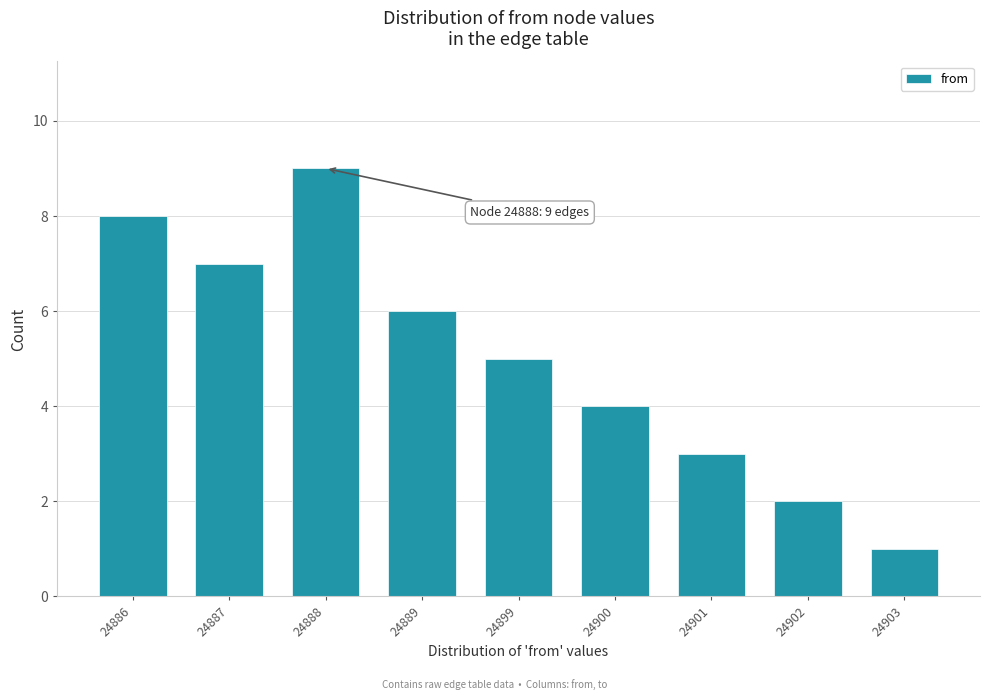

Reading left to right, extract all data points from this chart.

24886=8	24887=7	24888=9	24889=6	24899=5	24900=4	24901=3	24902=2	24903=1